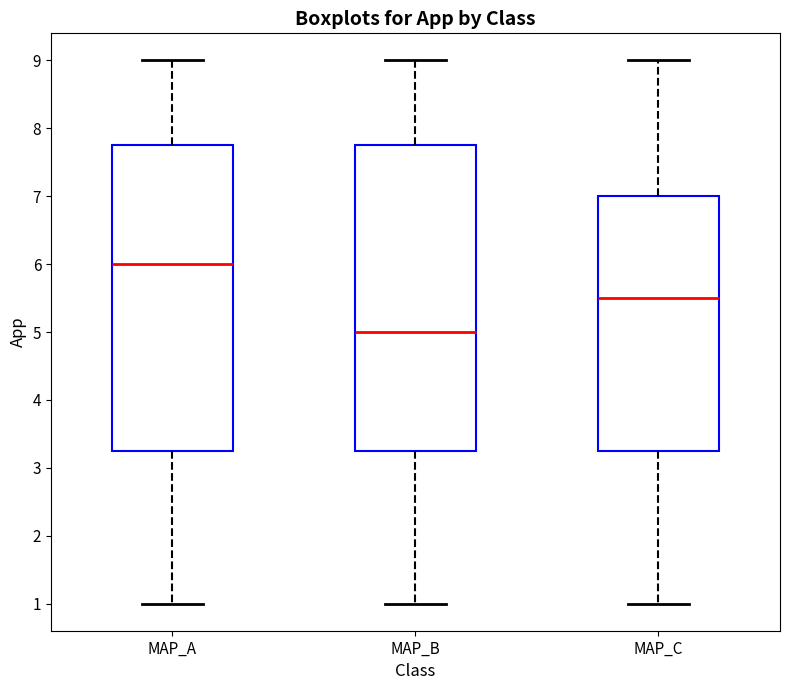

Where is the upper edge of the box for MAP_A on the y-axis? The values are not printed on the chart, so give them approximately, as read against the axis.

7.8